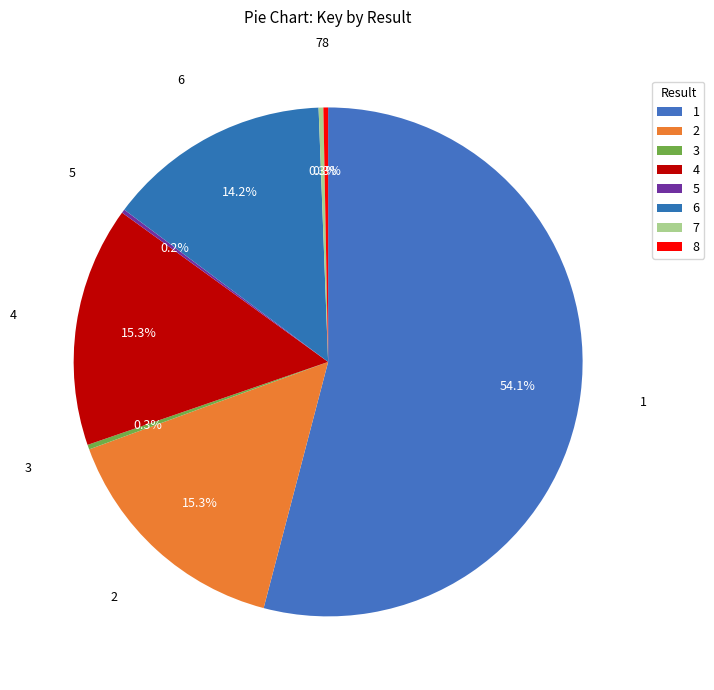

Is 1 the majority of the pie?

Yes